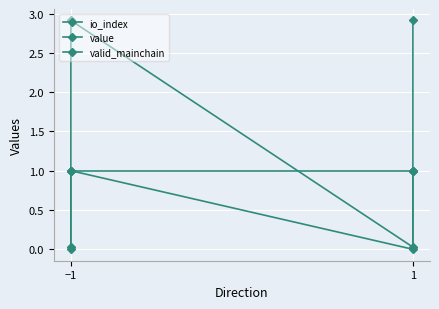

At which category is the sum across all series the highest?

−1